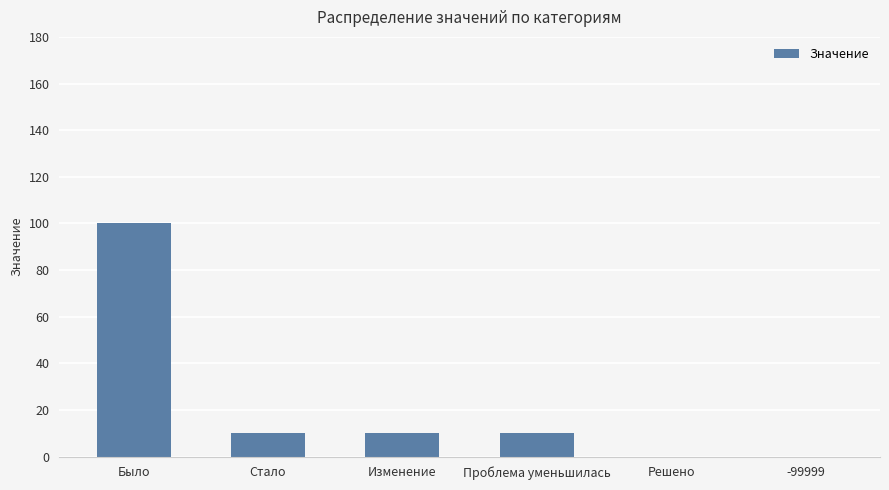

What is the maximum value shown in the chart?

100